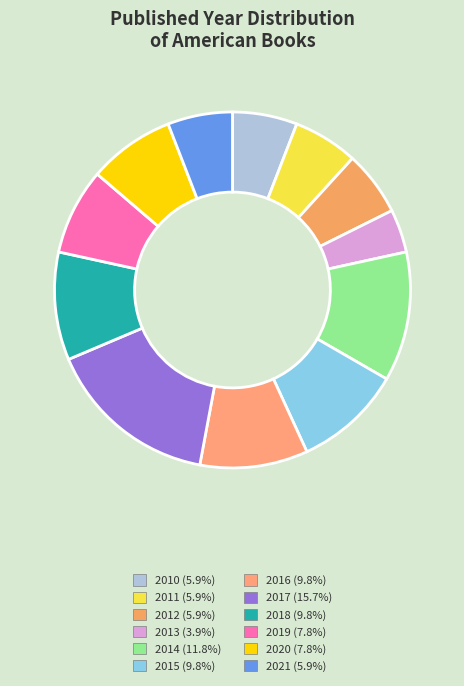

How many slices are in this pie chart?

12